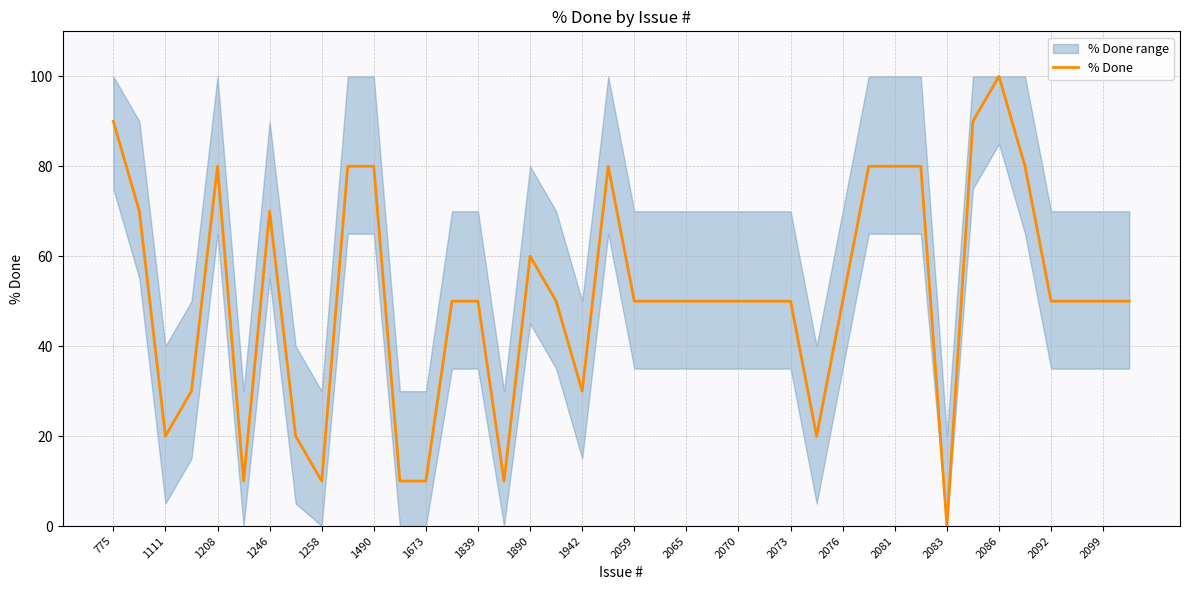

At which label does % Done reach its minimum?

2083